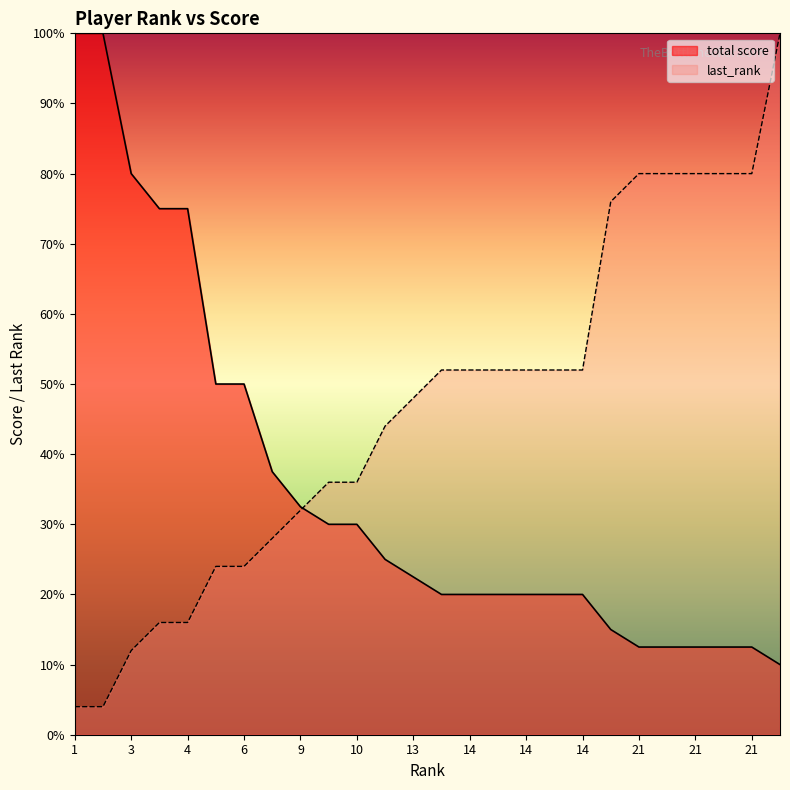

What are all the series names shown in the legend?

total score, last_rank